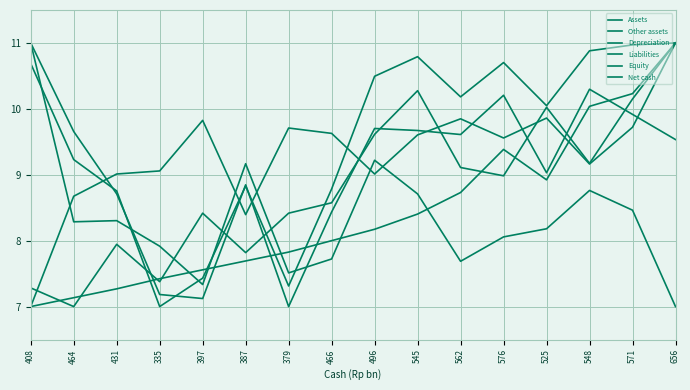

Which label corresponds to the smallest value in the chart?

335